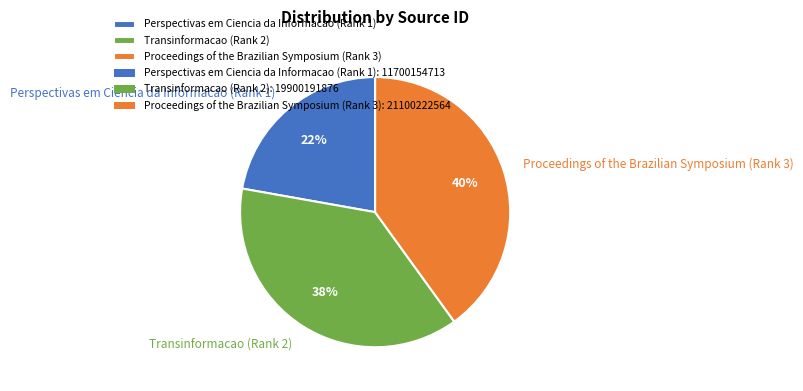

What is the largest slice in the pie chart?

Proceedings of the Brazilian Symposium (Rank 3)